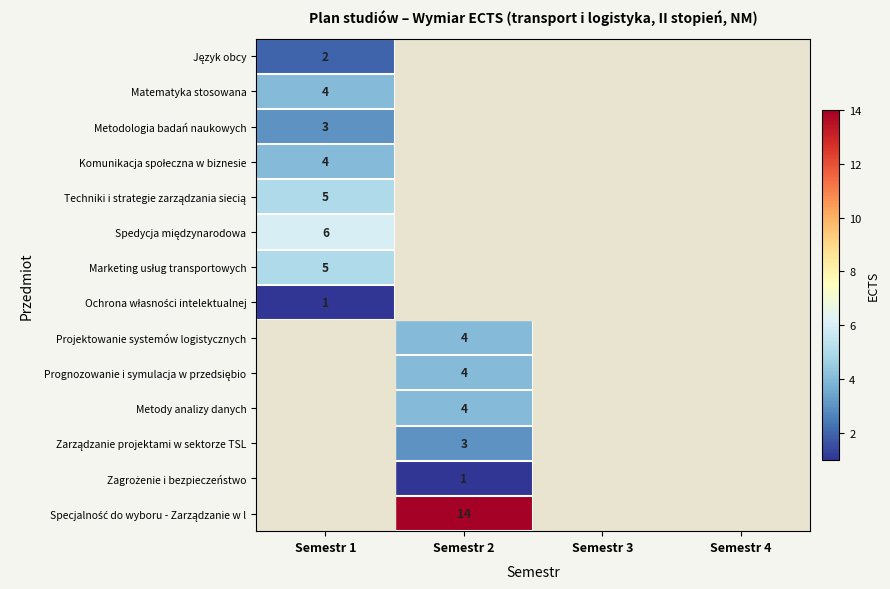

How many data points in Zagrożenie i bezpieczeństwo are less than 4?

1